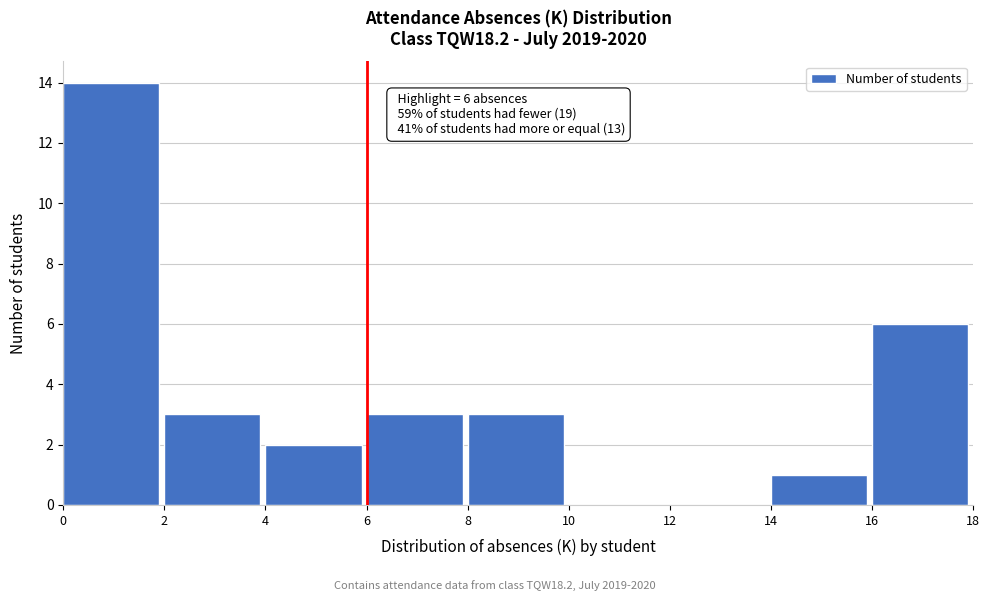

Which range on the x-axis has the tallest bar?

0 to 2